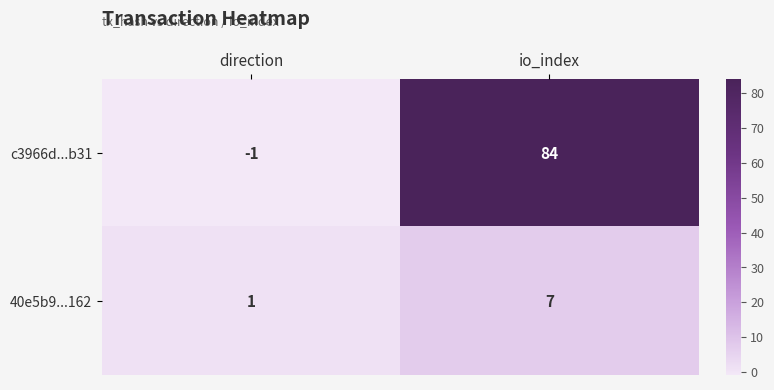

How many data points does each series have?

2